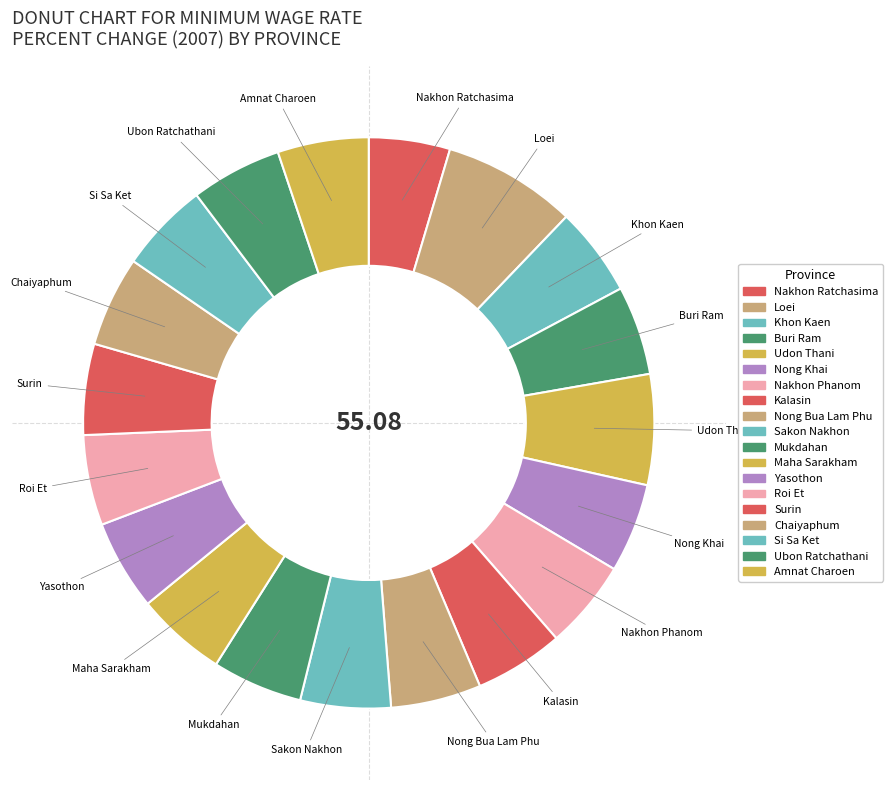

What is the ratio of the value at Nong Khai to the value at Sakon Nakhon?

1.0